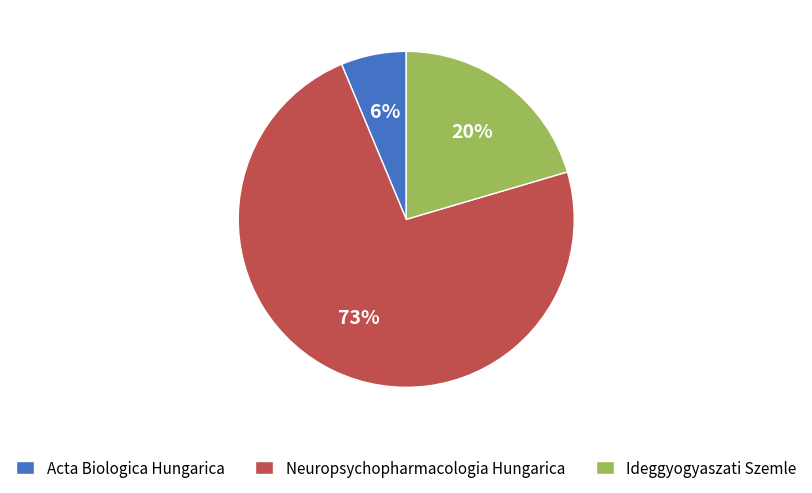

The Acta Biologica Hungarica slice represents 6% of the pie. True or false?

True